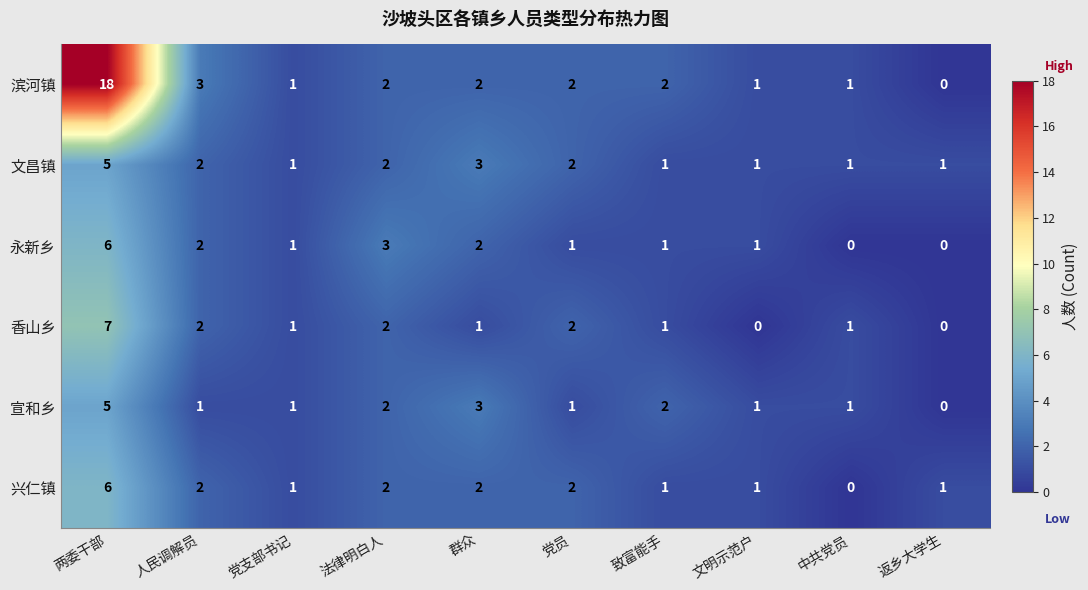

How many positive values does the 宣和乡 series have?

9